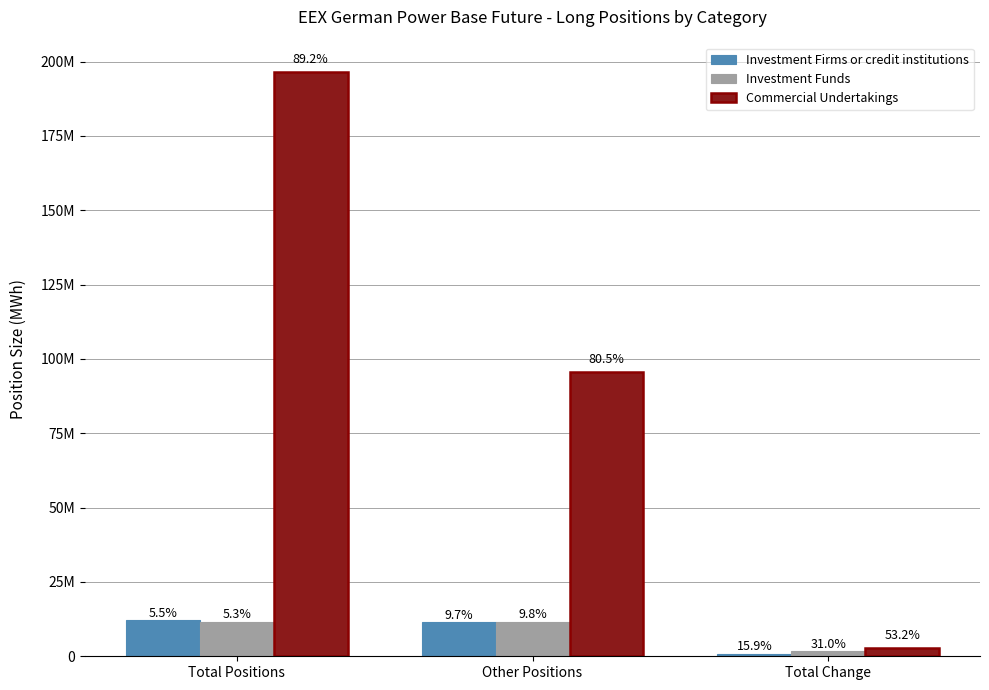

Does the chart contain stacked bars?

No